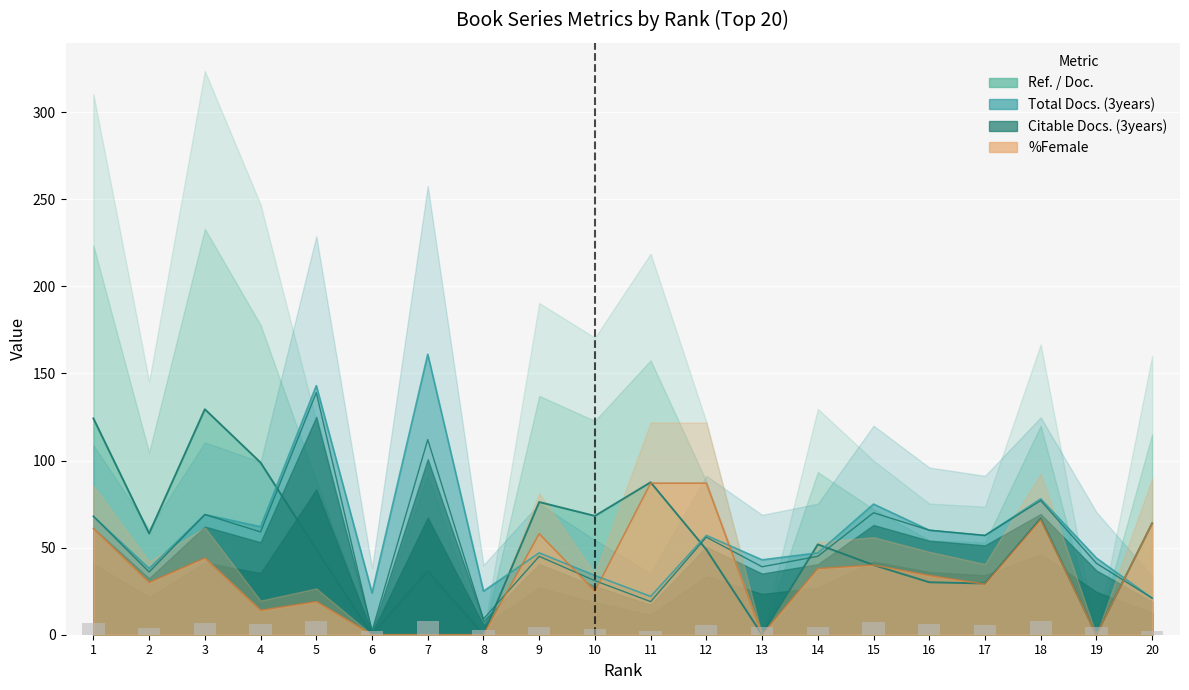

Reading left to right, extract all data points from this chart.

Ref. / Doc.: 1=124.2	2=58.1	3=129.4	4=98.8	5=49.0	6=0.0	7=36.6	8=0.0	9=76.2	10=68.2	11=87.5	12=48.9	13=0.0	14=51.9	15=40.0	16=30.1	17=29.4	18=66.7	19=0.0	20=64.0
Total Docs. (3years): 1=68.0	2=38.0	3=69.0	4=62.0	5=143.0	6=24.0	7=161.0	8=25.0	9=47.0	10=34.0	11=22.0	12=57.0	13=43.0	14=47.0	15=75.0	16=60.0	17=57.0	18=78.0	19=44.0	20=21.0
Citable Docs. (3years): 1=68.0	2=36.0	3=69.0	4=59.0	5=139.0	6=2.0	7=112.0	8=9.0	9=45.0	10=31.0	11=19.0	12=56.0	13=39.0	14=45.0	15=70.0	16=60.0	17=57.0	18=77.0	19=41.0	20=21.0
%Female: 1=61.0	2=30.0	3=44.0	4=14.0	5=19.0	6=0.0	7=0.0	8=0.0	9=58.0	10=25.0	11=87.0	12=87.0	13=0.0	14=38.0	15=40.0	16=34.0	17=29.0	18=66.0	19=0.0	20=64.0